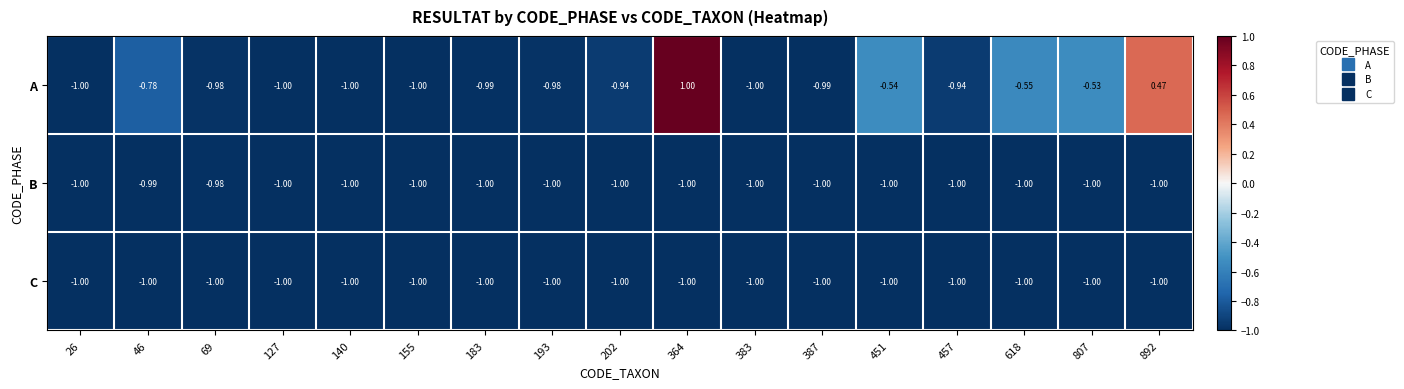

How many series are shown in this chart?

3